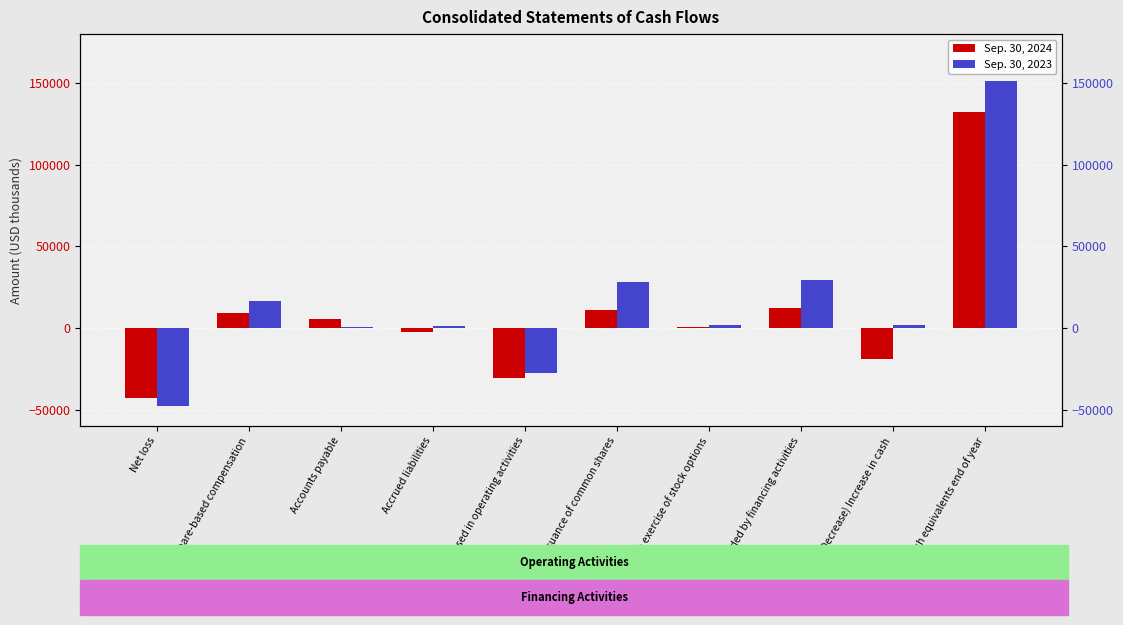

Where is Sep. 30, 2023 nearest to the value 51759?

Net cash provided by financing activities